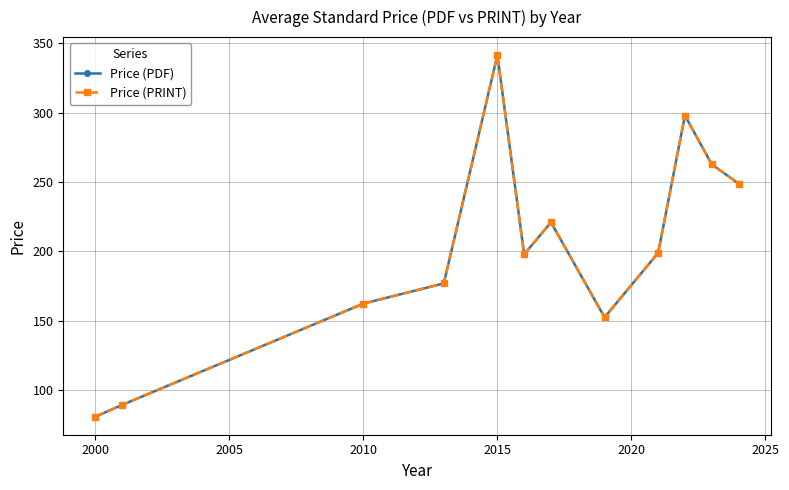

Does the chart have visible grid lines?

Yes